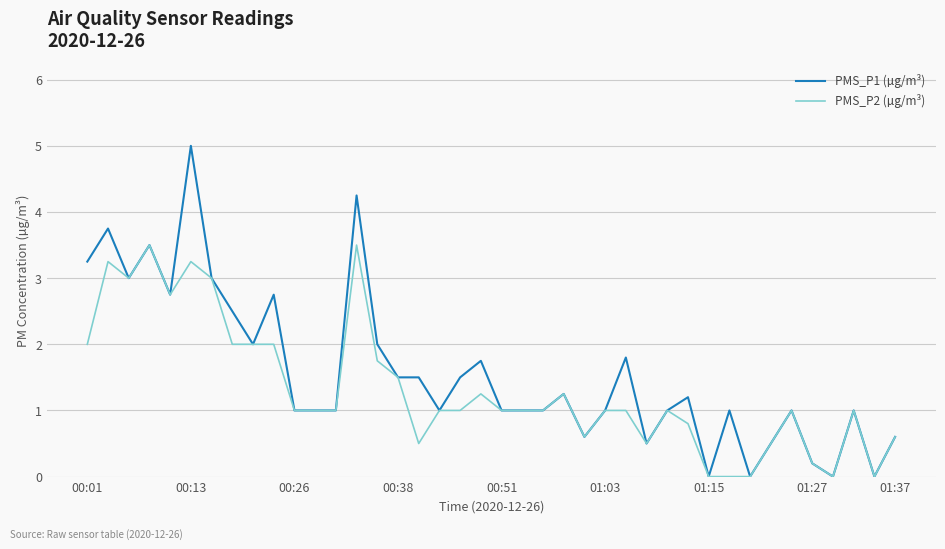

Which series has the largest range (max minus min)?

PMS_P1 (µg/m³)